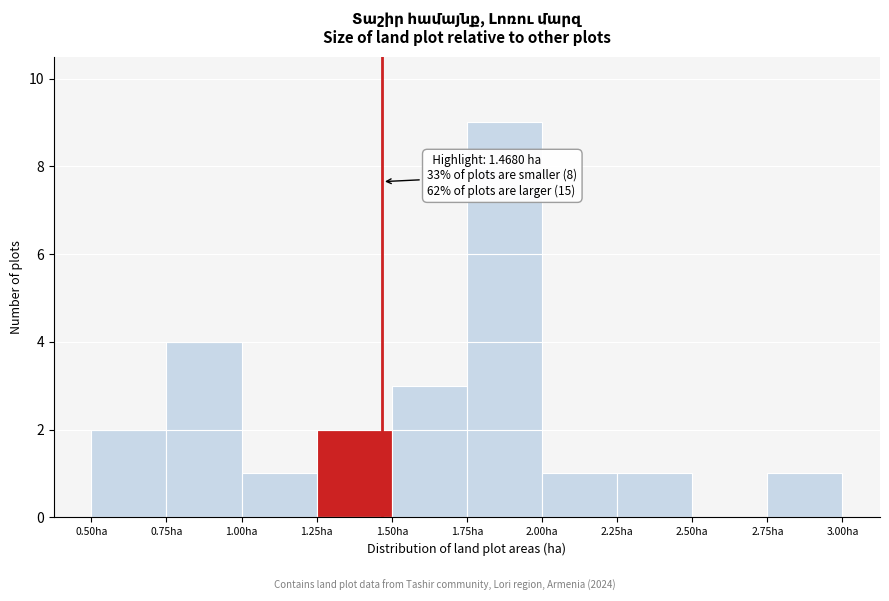

Over which range of the x-axis is the bar tallest?

1.75 to 2.00